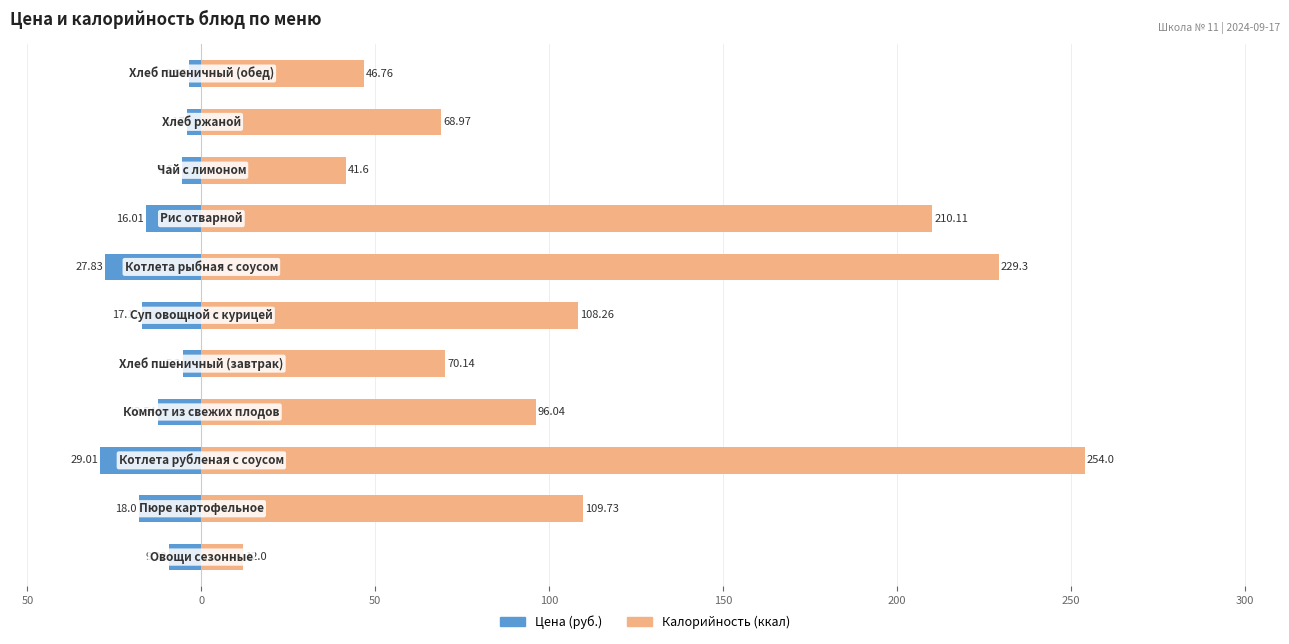

How many groups of bars are there?

11